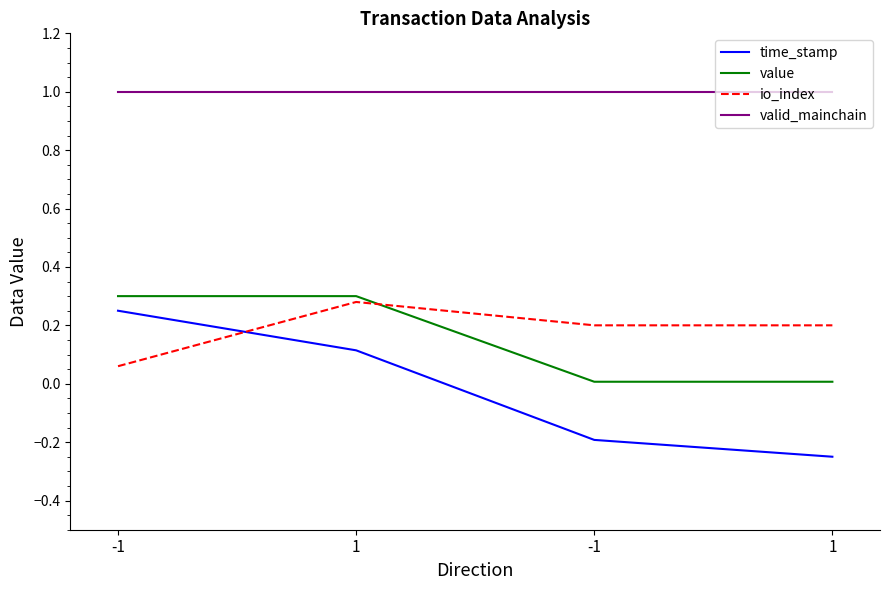

At which category does the chart reach its minimum across all series?

1